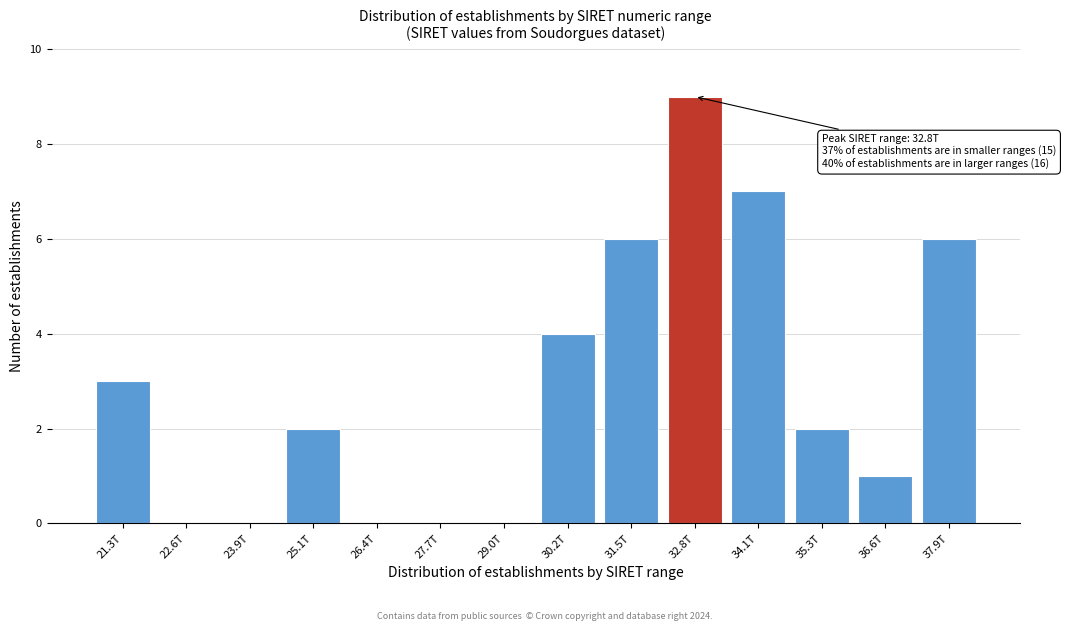

Reading left to right, list all the values displayed in this chart.

21.3T=3	22.6T=0	23.9T=0	25.1T=2	26.4T=0	27.7T=0	29.0T=0	30.2T=4	31.5T=6	32.8T=9	34.1T=7	35.3T=2	36.6T=1	37.9T=6